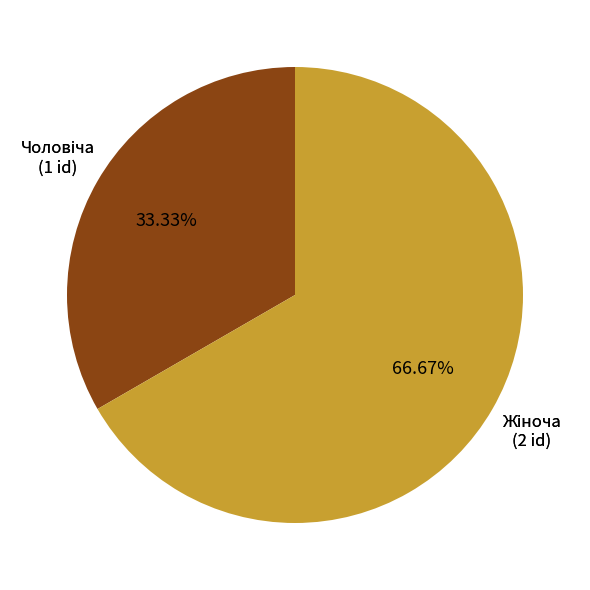

Does any single category account for the majority?

Yes